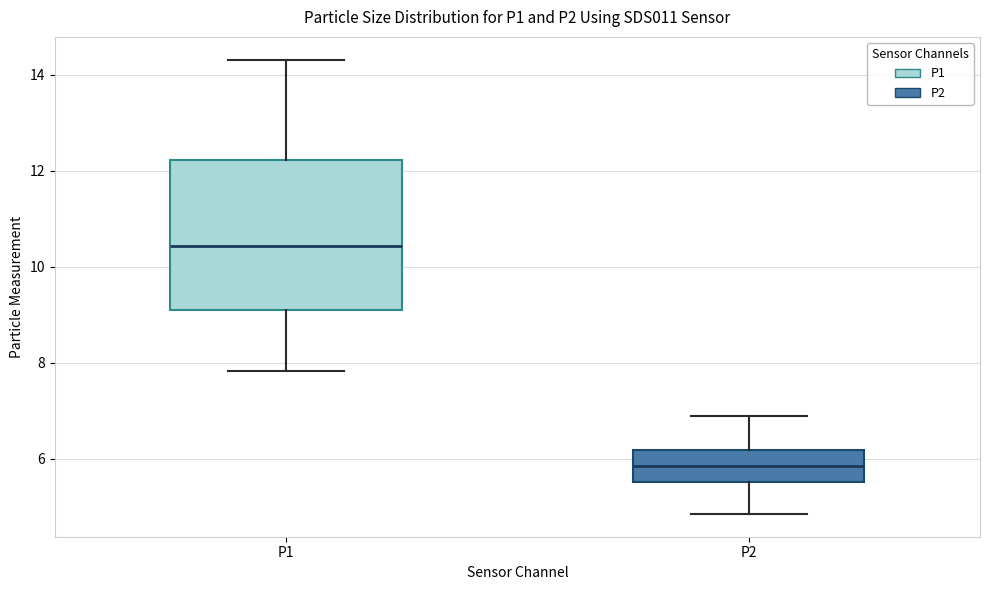

Where is the upper edge of the box for P1 on the y-axis? The values are not printed on the chart, so give them approximately, as read against the axis.

12.2